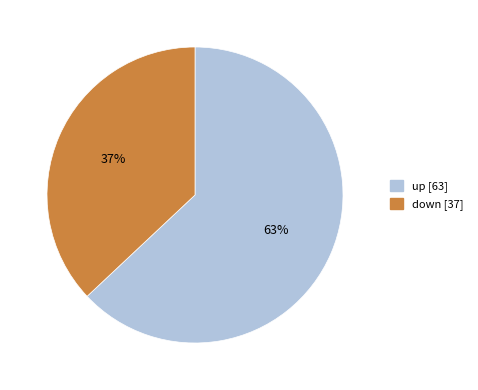

Is it true that down is 37% of the pie?

True